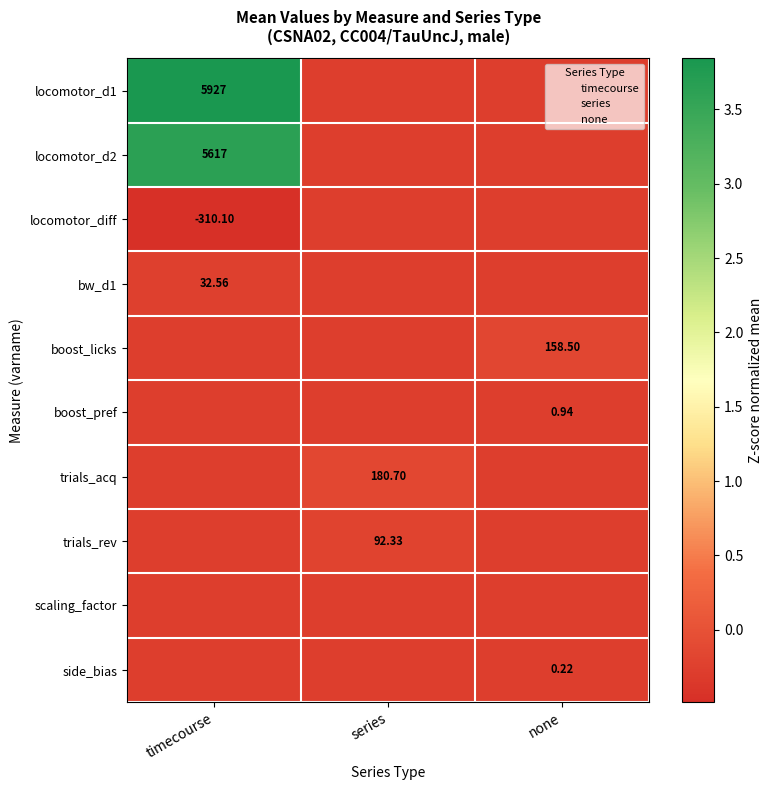

Is the value of locomotor_diff at timecourse greater than the value of boost_licks at none?

No